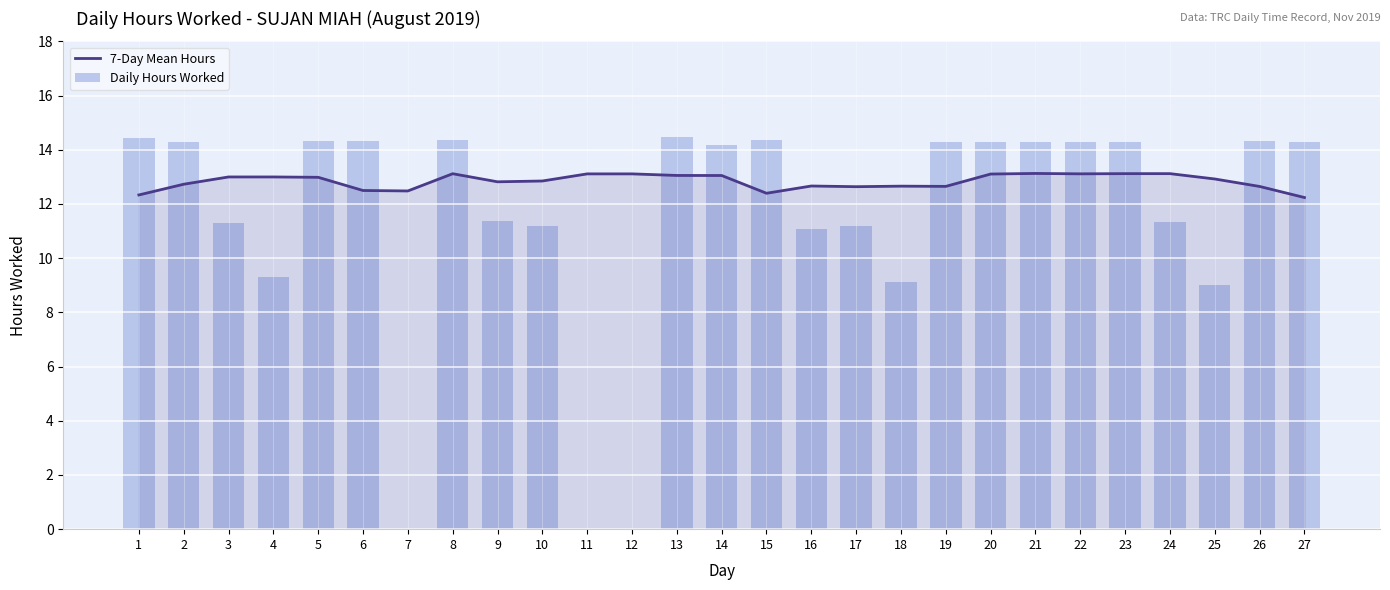

How many values in the Daily Hours Worked series exceed 14?

15